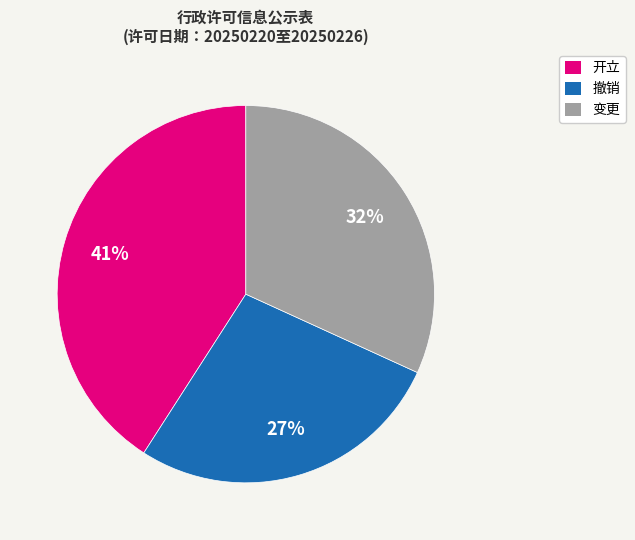

Do 开立 and 变更 together represent more than half of the pie?

Yes